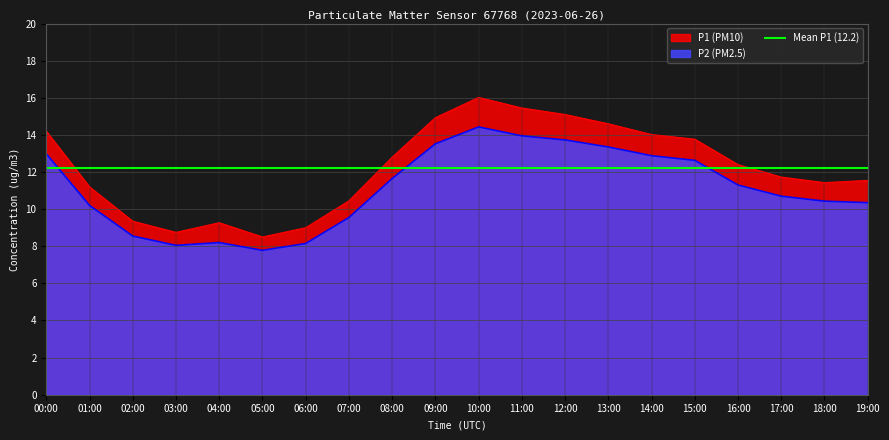

In P2, how many points are higher than both neighbors (excluding endpoints)?

2